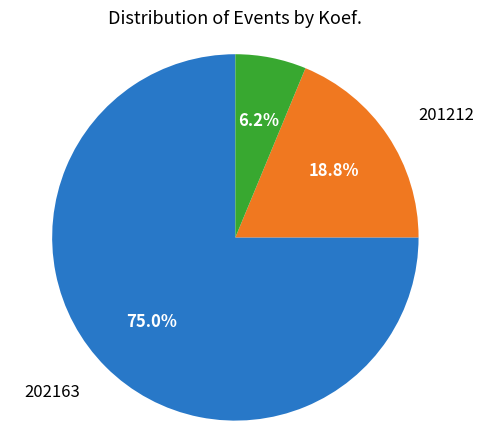

To the nearest percent, what is the difference between the largest and smallest slice percentages?

69%